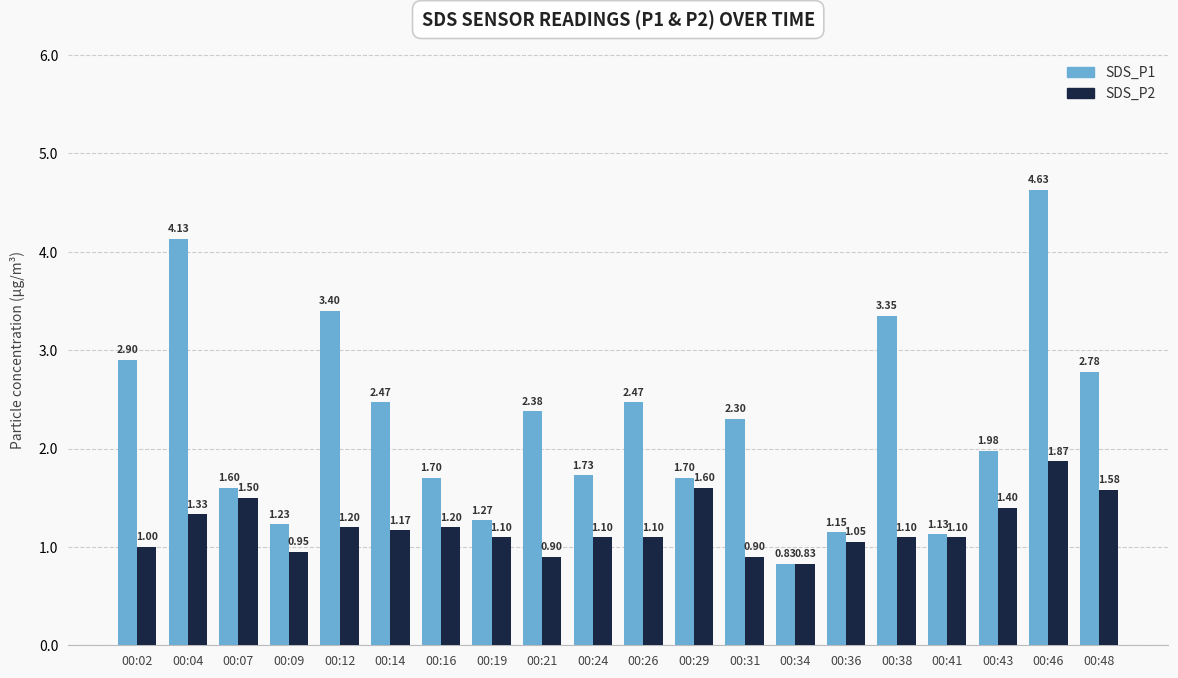

How many groups of bars are there?

20